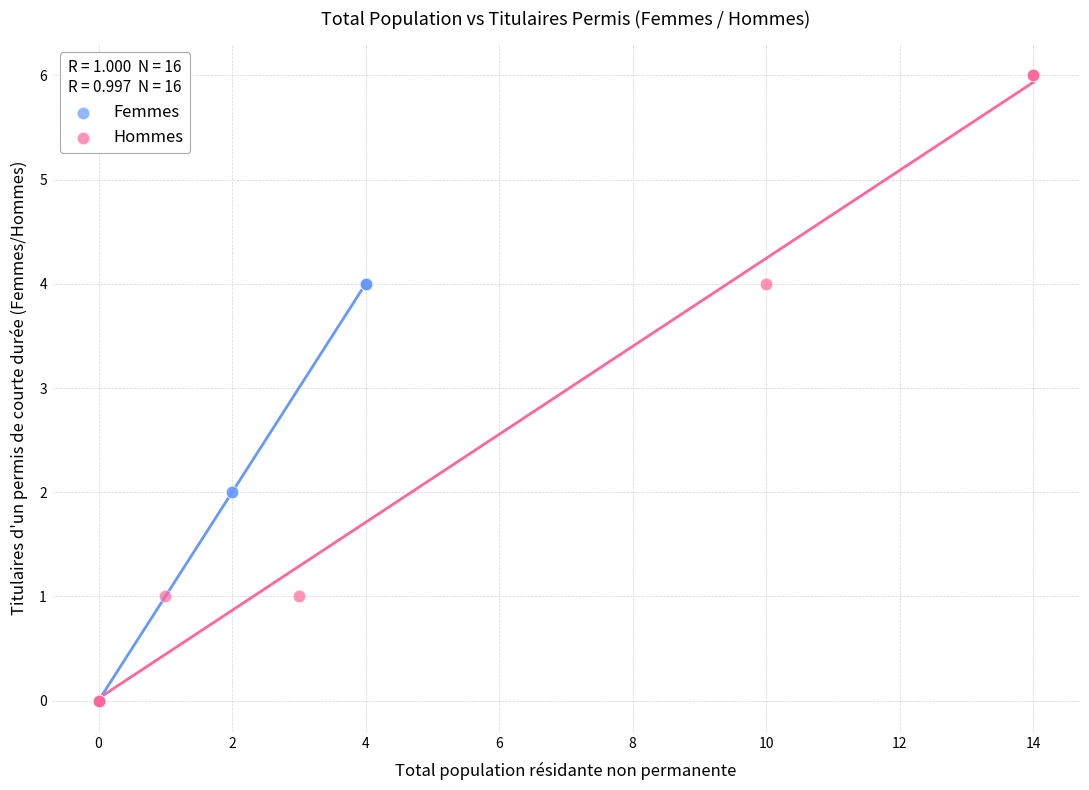

Which series contains the highest Y value?

Hommes